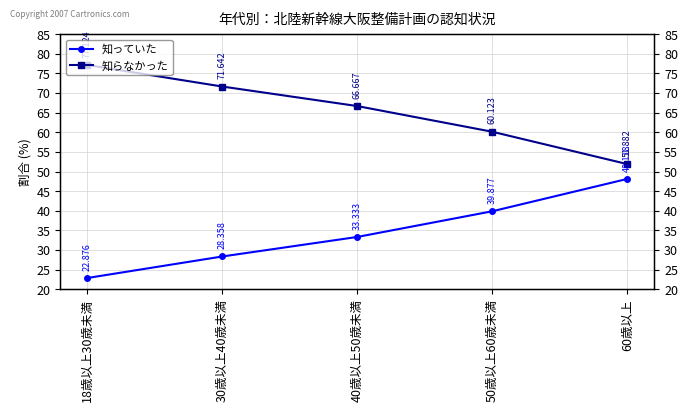

Is it true that 知らなかった equals 51.9 at 60歳以上?

True